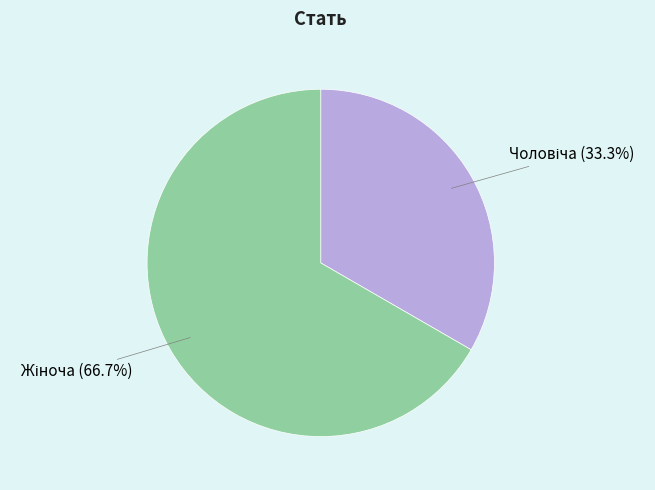

Is there any slice that represents more than half of the pie?

Yes